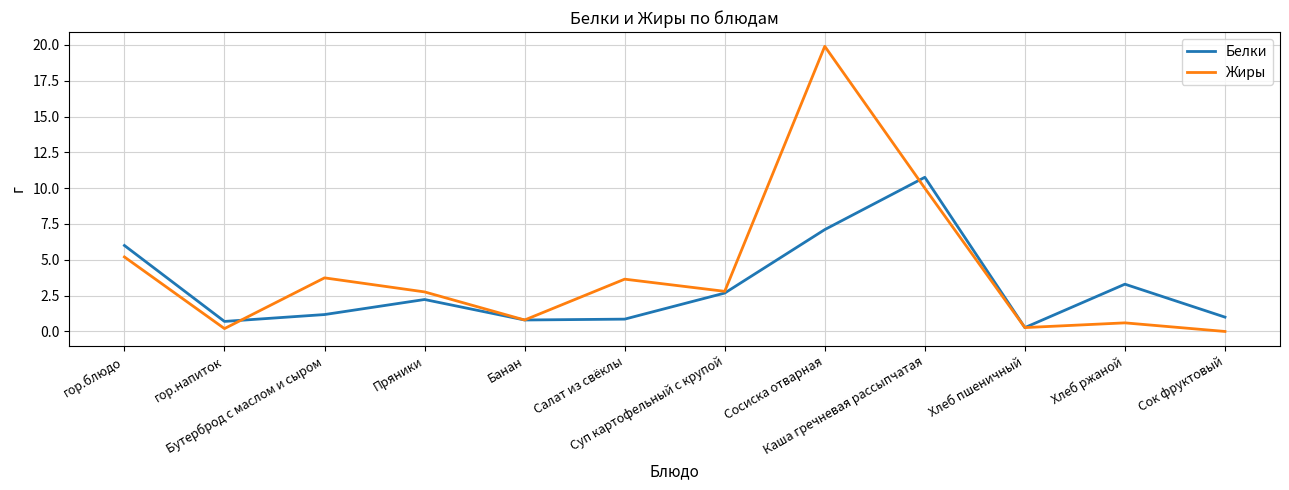

Does the chart display data point markers on the line(s)?

No